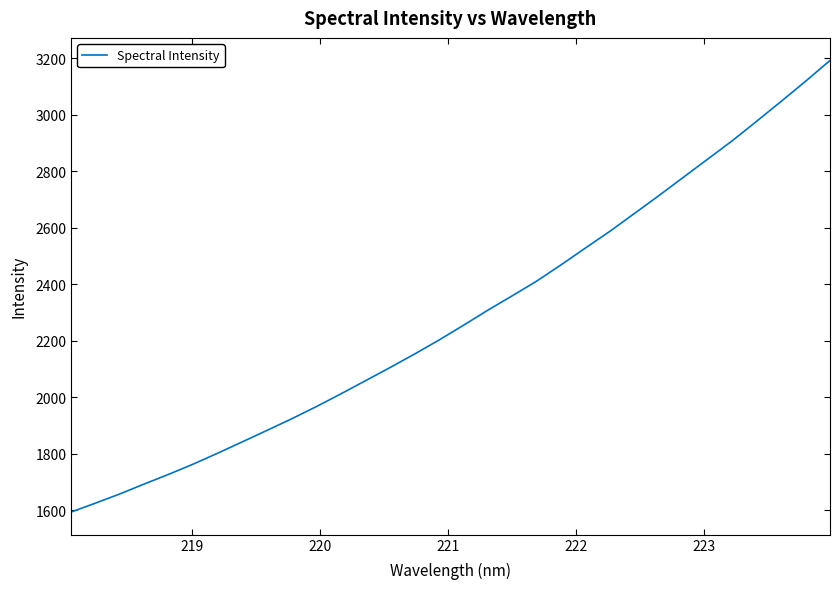

Reading left to right, extract all data points from this chart.

1593.9	1625.6	1658.3	1693.7	1728.0	1764.2	1802.9	1842.9	1883.1	1923.9	1966.7	2011.7	2058.0	2104.5	2152.2	2201.8	2253.9	2307.8	2358.8	2410.8	2468.7	2528.4	2587.6	2650.5	2713.7	2778.5	2843.2	2907.8	2977.1	3047.2	3118.6	3192.3